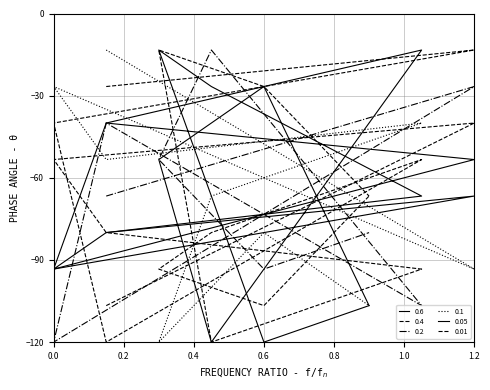

Count the number of data series in this chart.

6